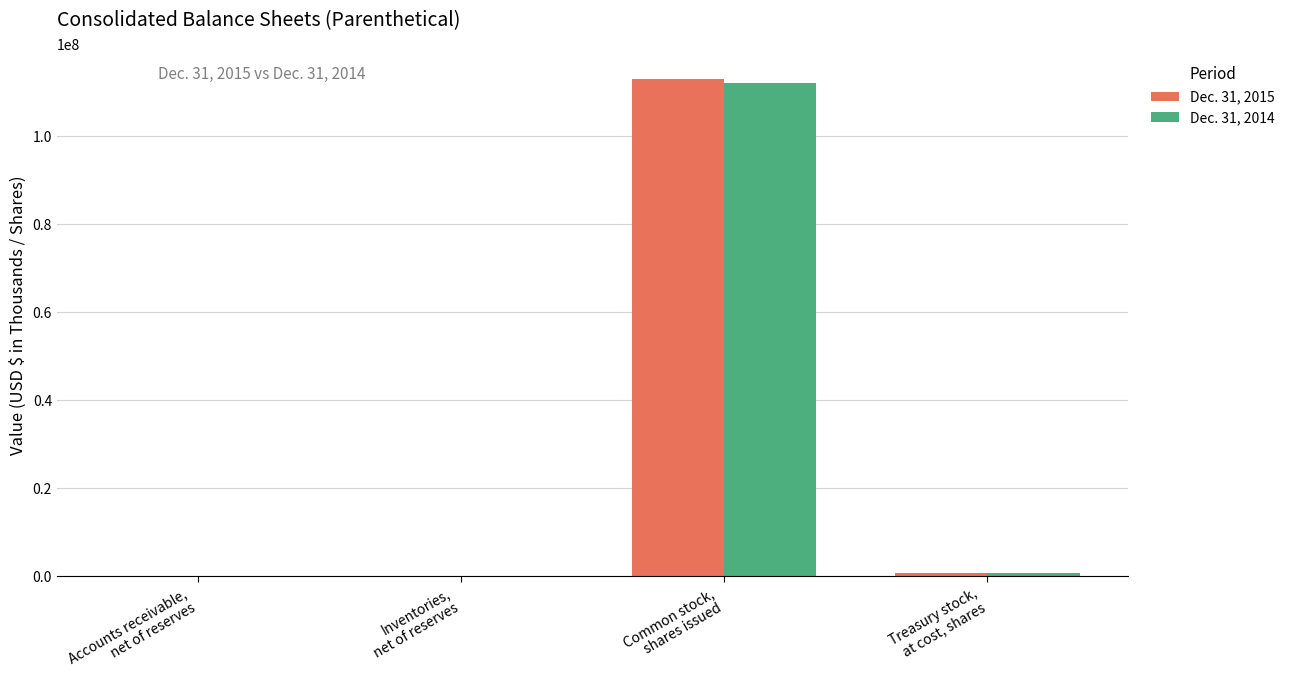

What is the maximum value shown in the chart?

113115000